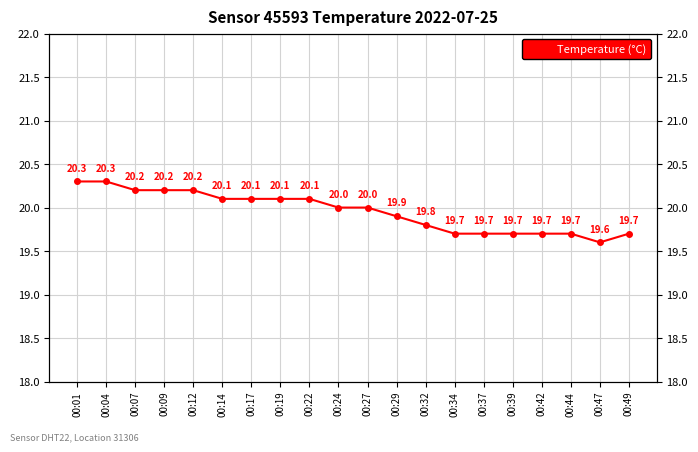

Which has a higher value, 00:24 or 00:47?

00:24